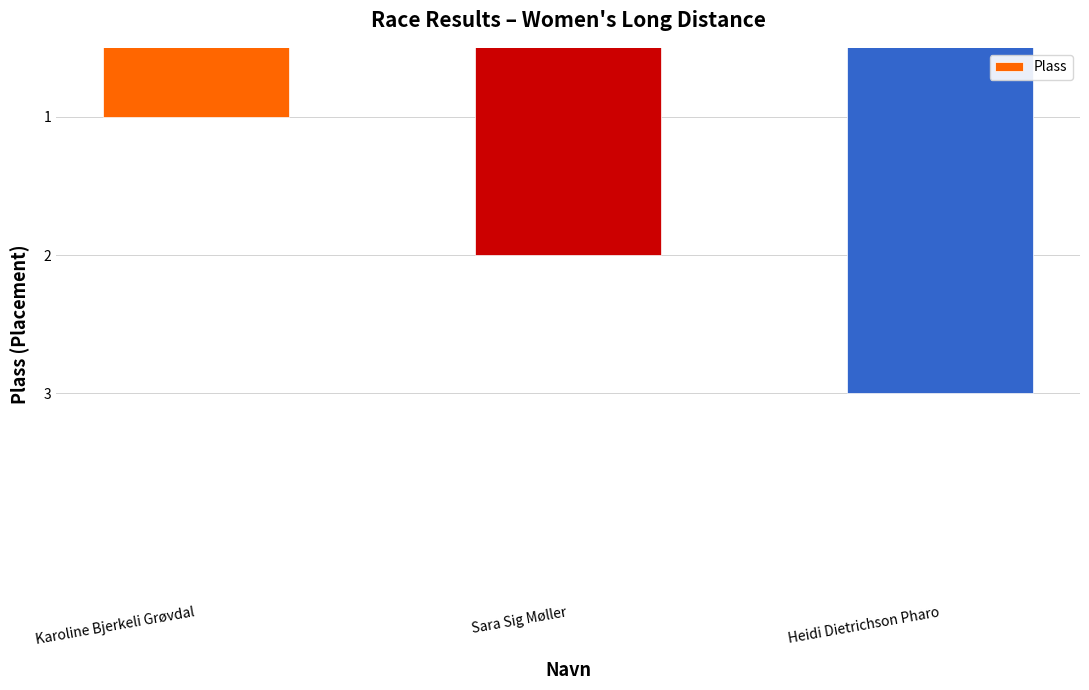

Reading left to right, transcribe all the data shown in this chart.

1	2	3